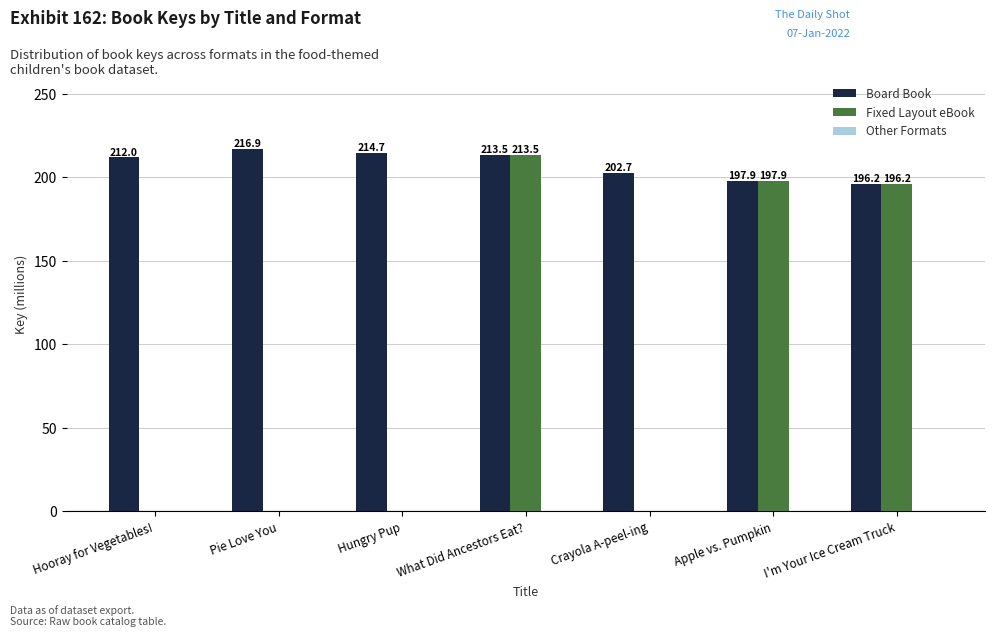

Between Pie Love You and I'm Your Ice Cream Truck, which series saw the biggest shift?

Fixed Layout eBook